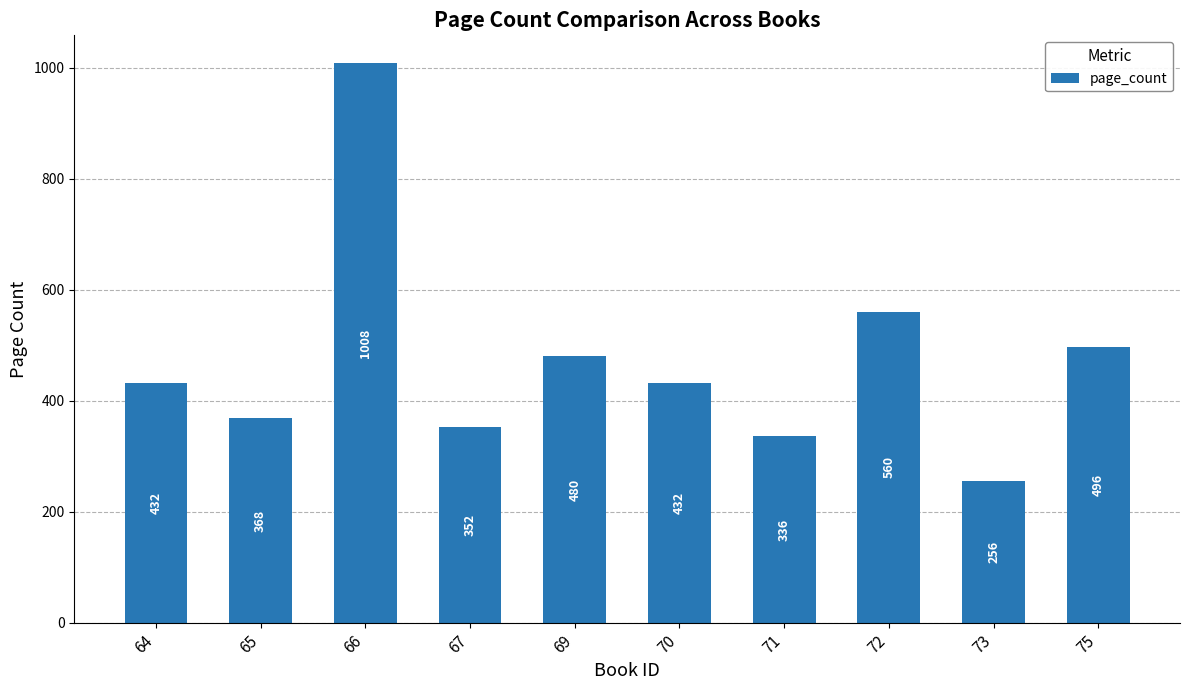

Where is the data nearest to the value 632?

72